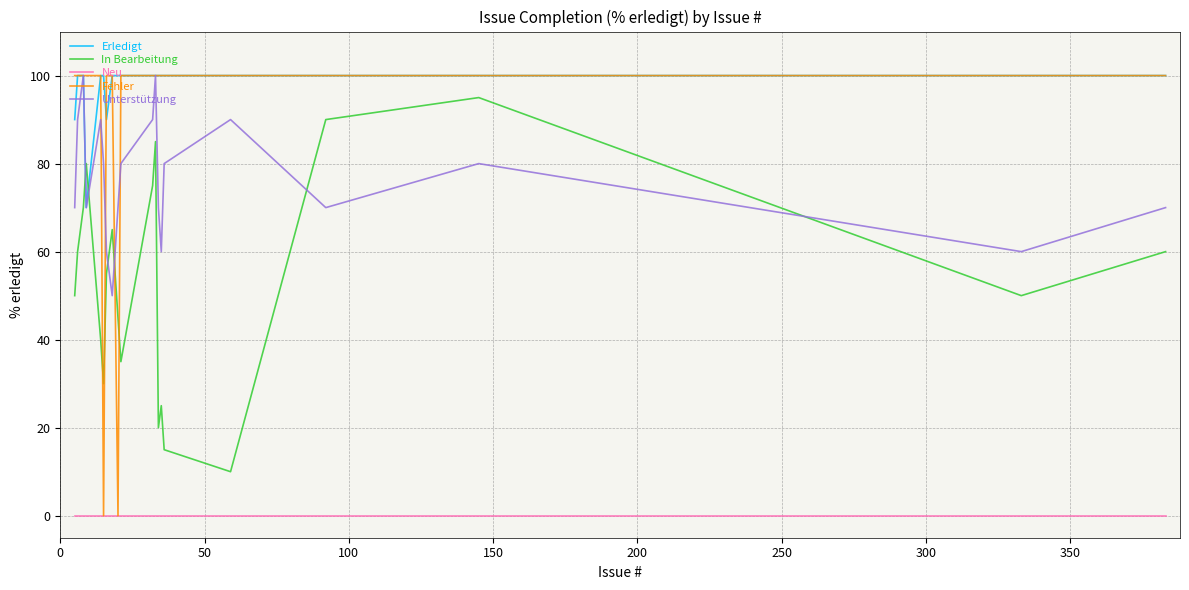

What is the maximum value for Erledigt?

100